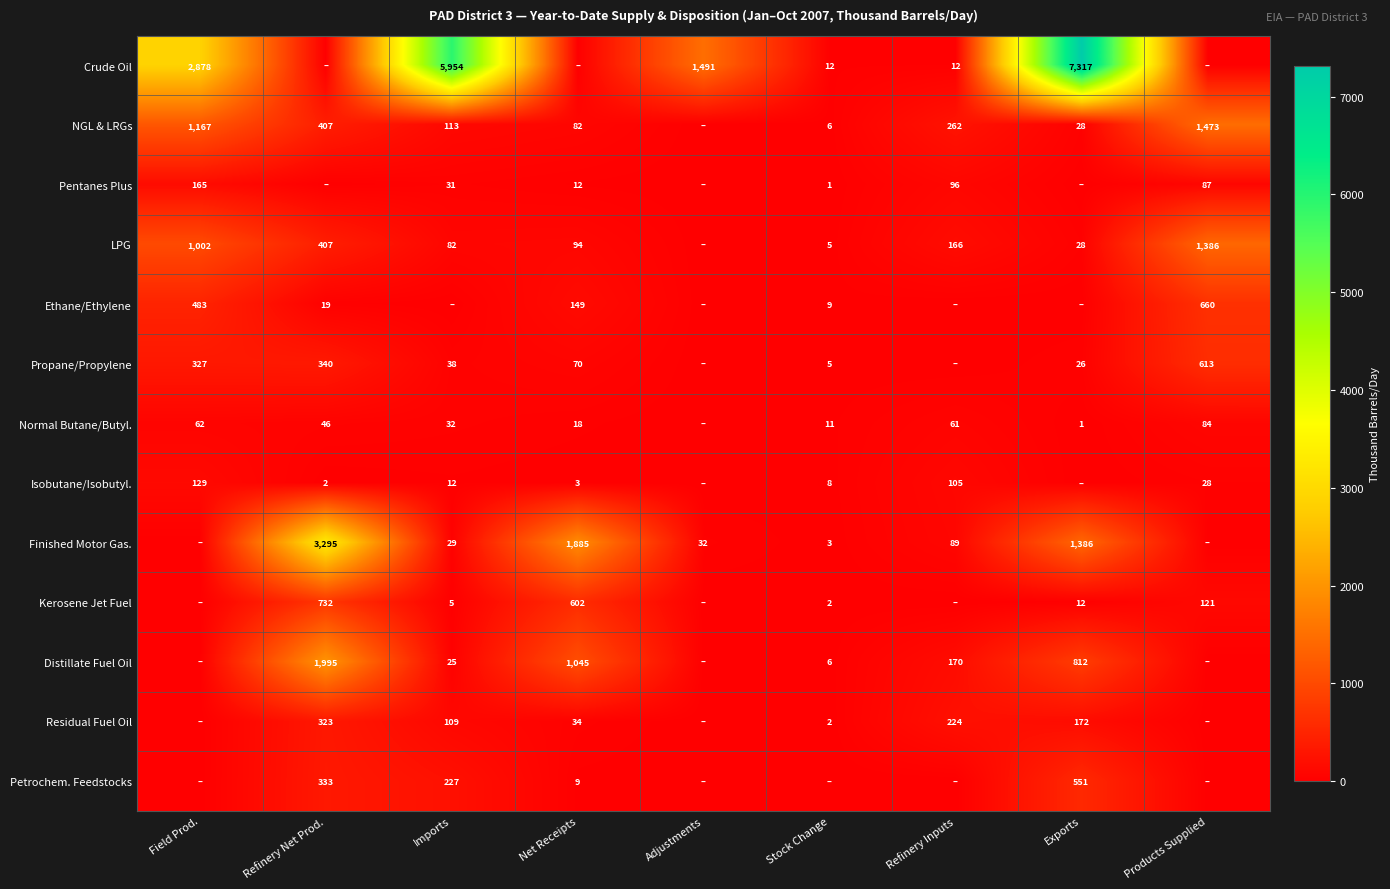

What is the difference between the NGL & LRGs values at Field Prod. and Imports?

1054